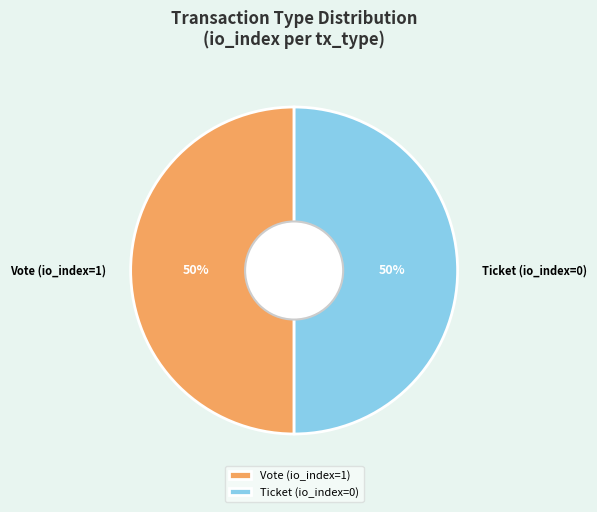

To the nearest percent, what is the combined percentage of Ticket (io_index=0) and Vote (io_index=1)?

100%